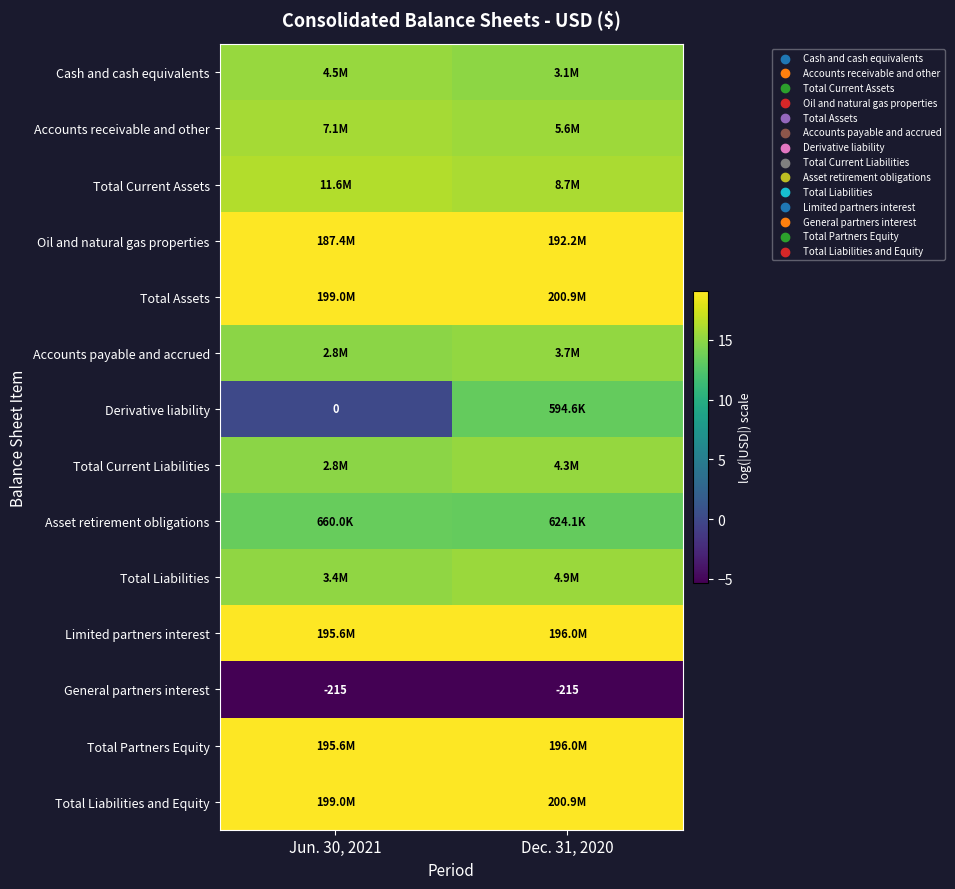

The value of Total Current Assets at Jun. 30, 2021 is 16.3. True or false?

True